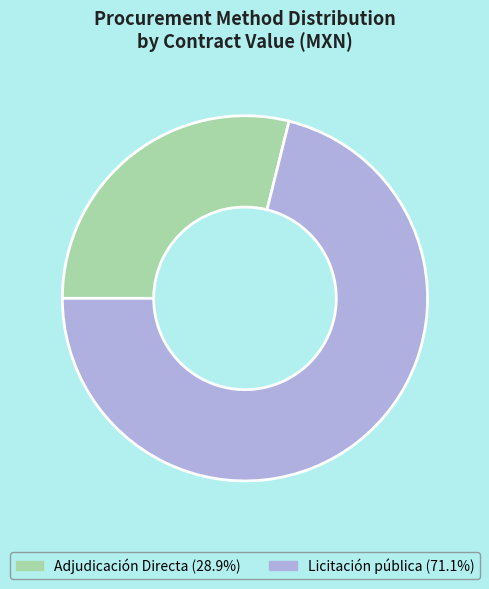

Is there a majority slice in this chart?

Yes